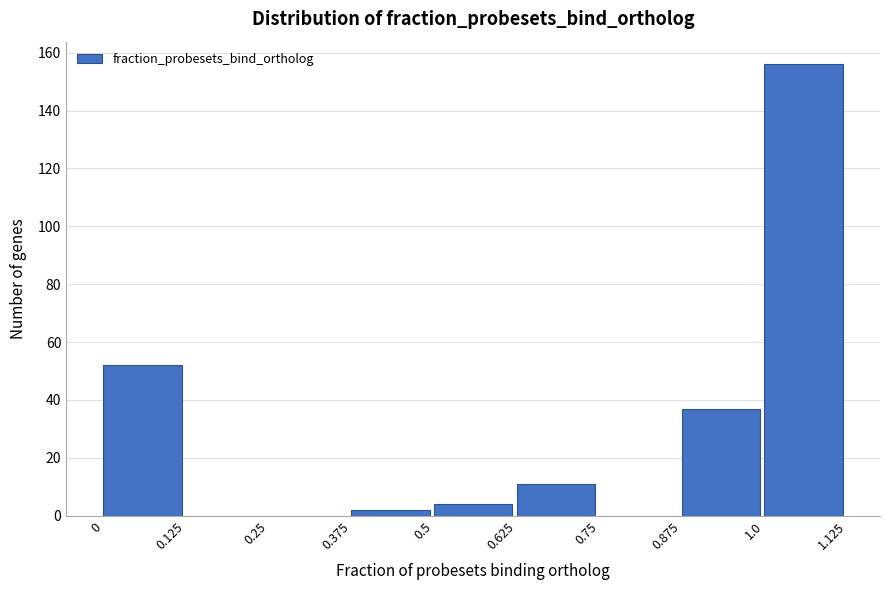

How tall is the bar that spans 0.875 to 1.0 on the x-axis? The values are not printed on the chart, so give them approximately, as read against the axis.

38